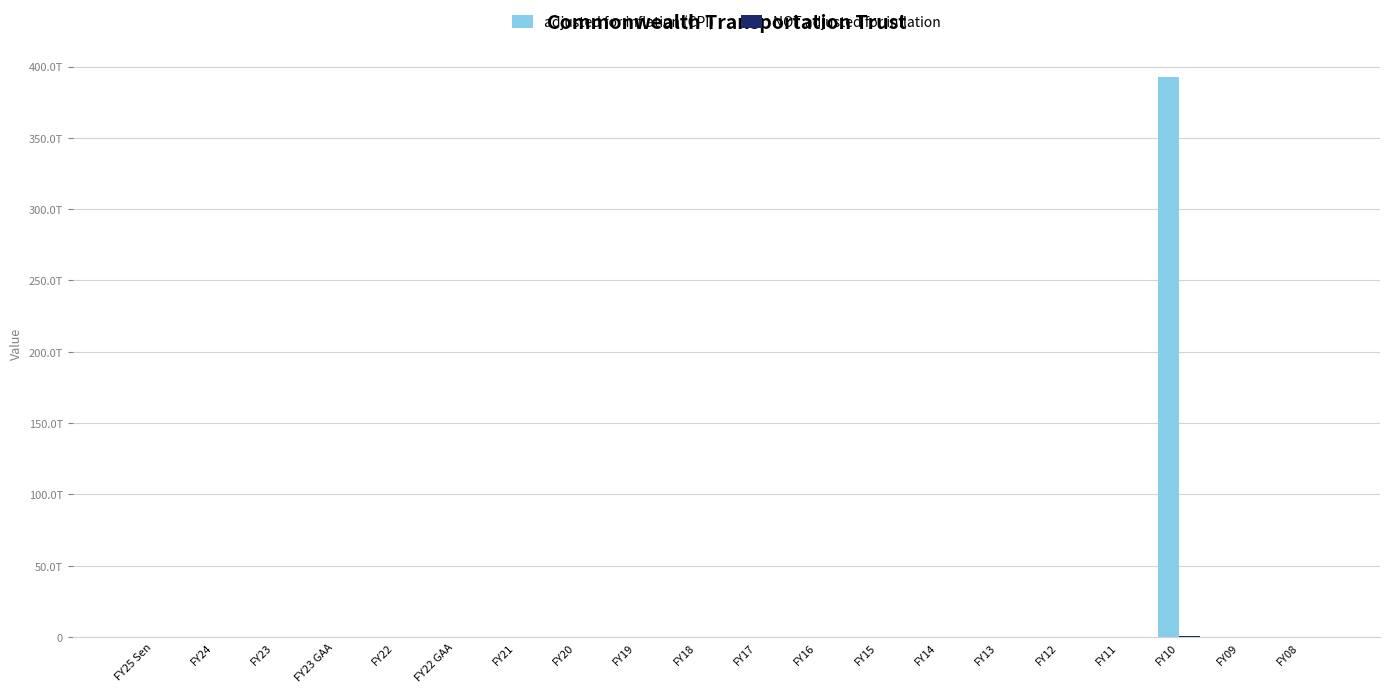

What is the label of the 5th bar from the left?

FY22